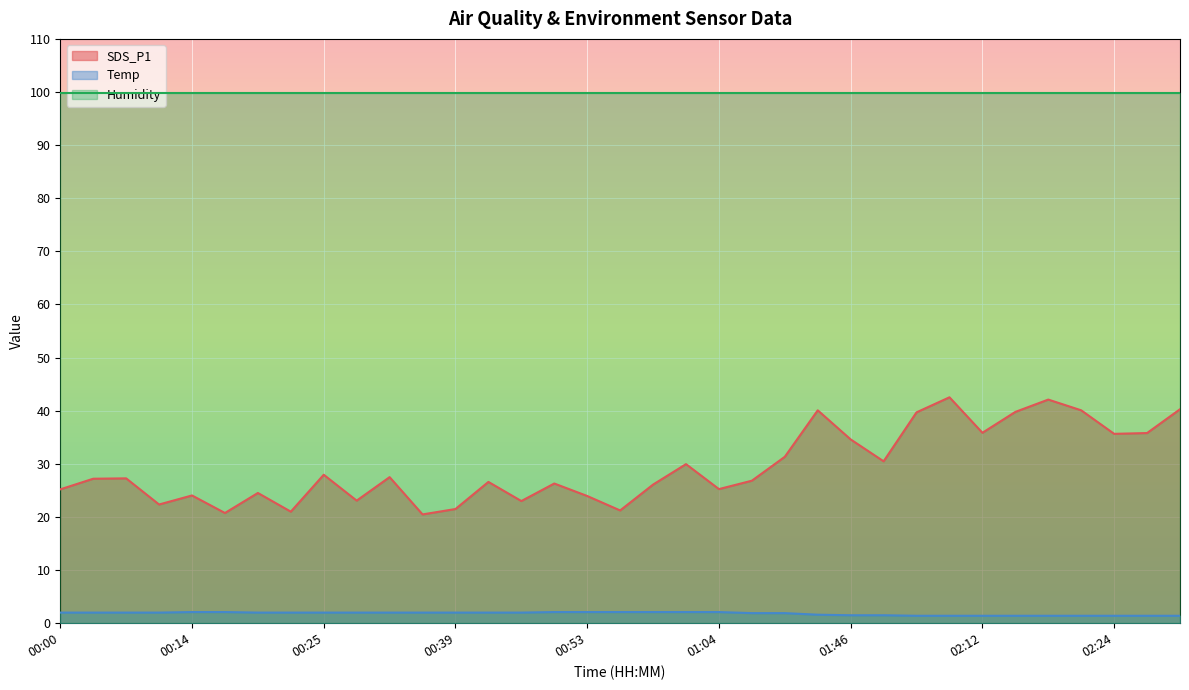

Does the chart display data point markers on the line(s)?

No